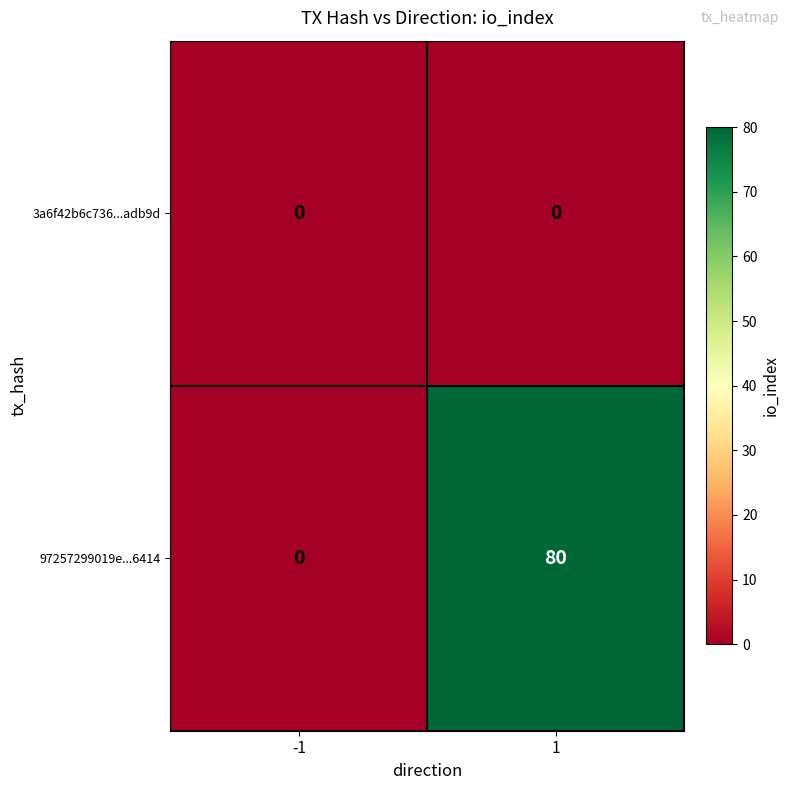

Reading left to right, list all the values displayed in this chart.

3a6f42b6c736...adb9d: 0	0
97257299019e...6414: 0	80